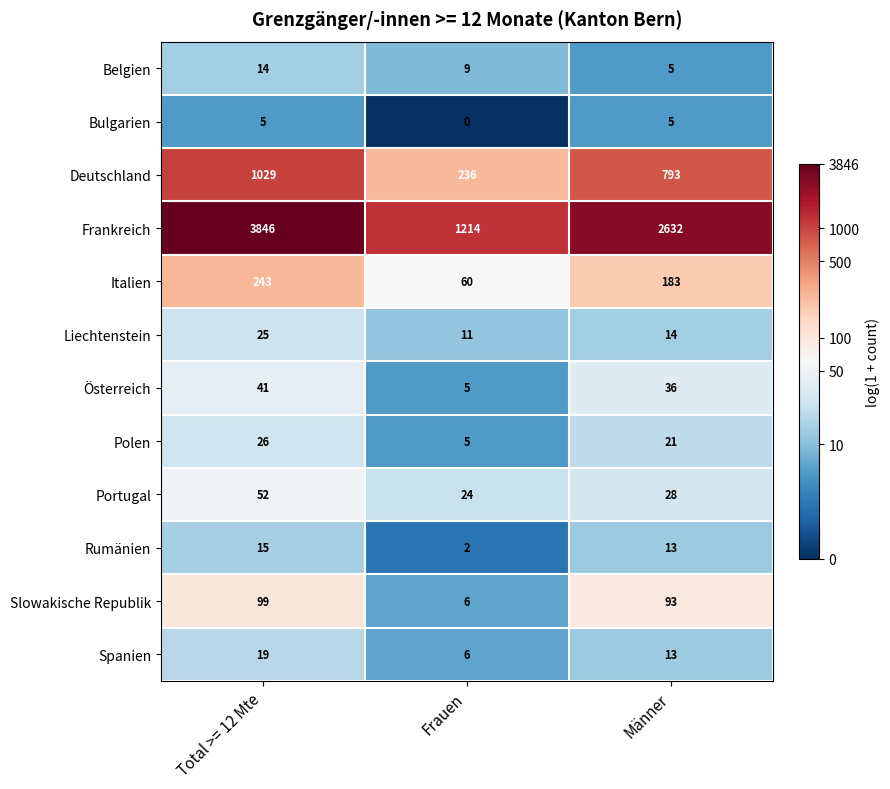

Between Total >= 12 Mte and Frauen, which series saw the biggest shift?

Frankreich